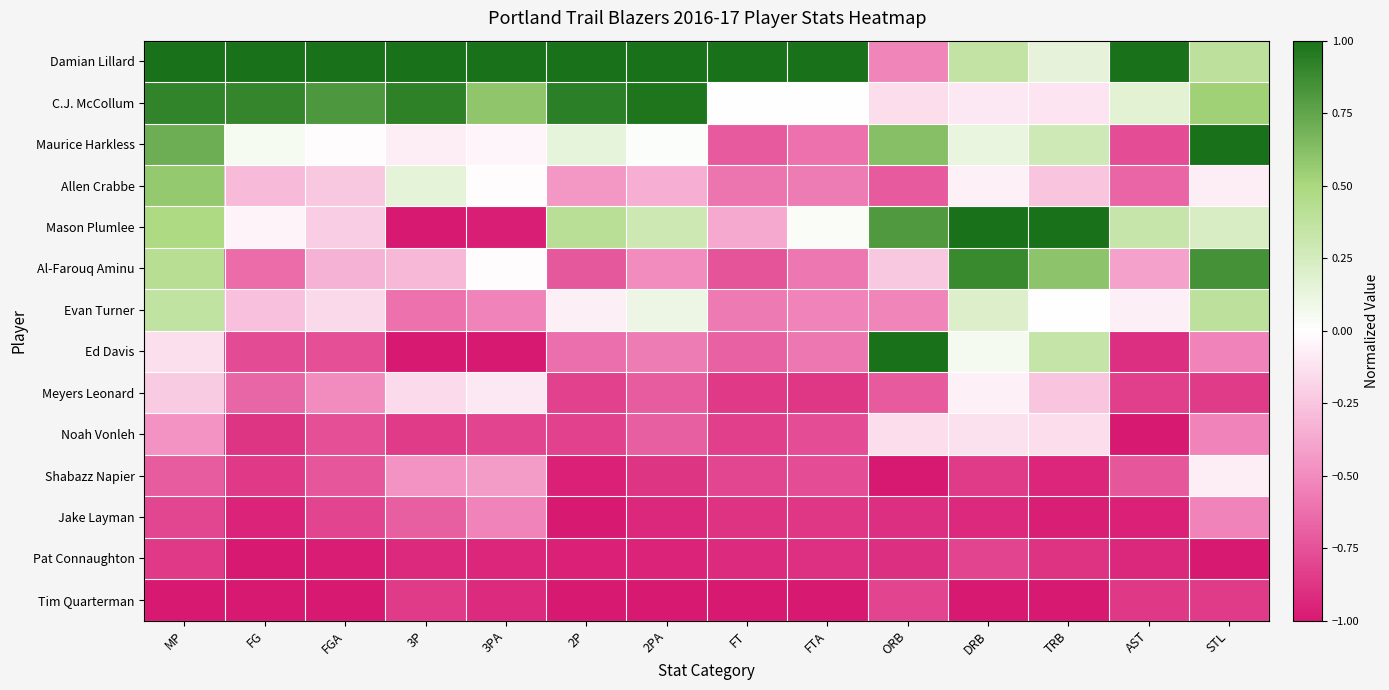

Which label corresponds to the largest value in the chart?

MP